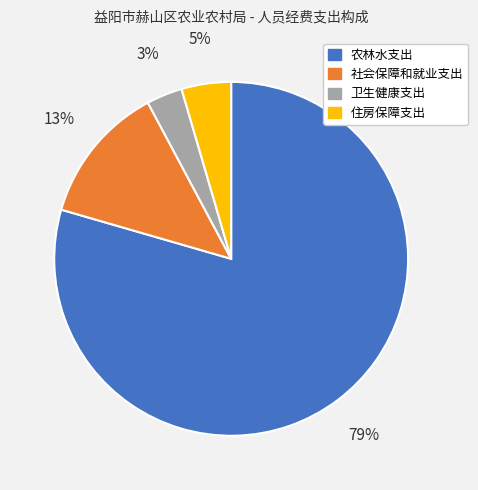

What percentage is the 社会保障和就业支出 slice, to the nearest percent?

13%